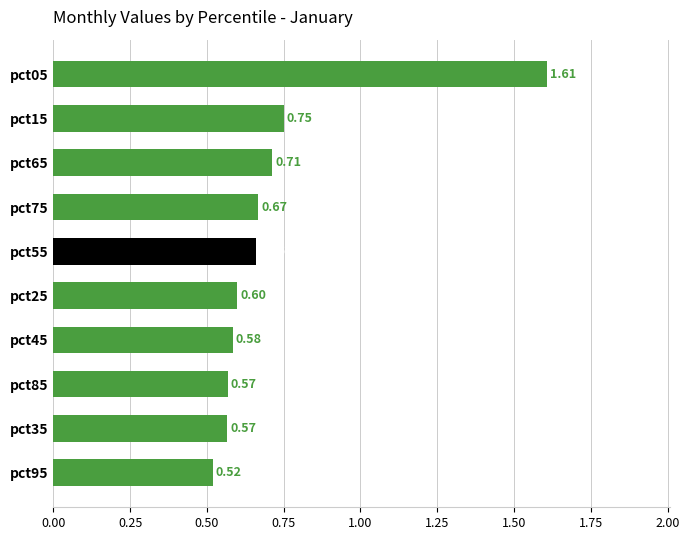

What is the difference between the maximum and minimum values?

1.1